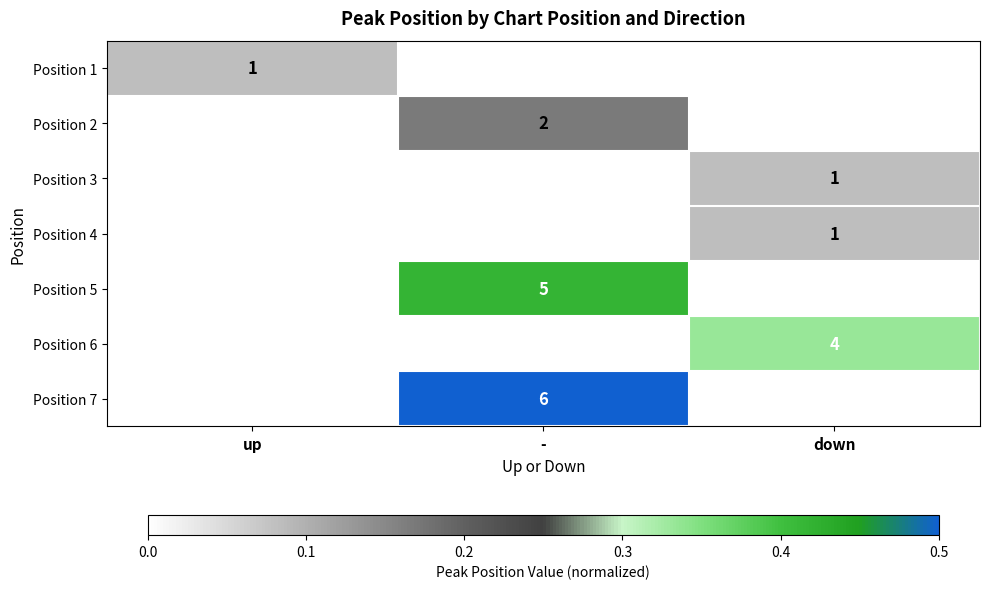

The Position 1 series shows 0.1 at up. True or false?

False